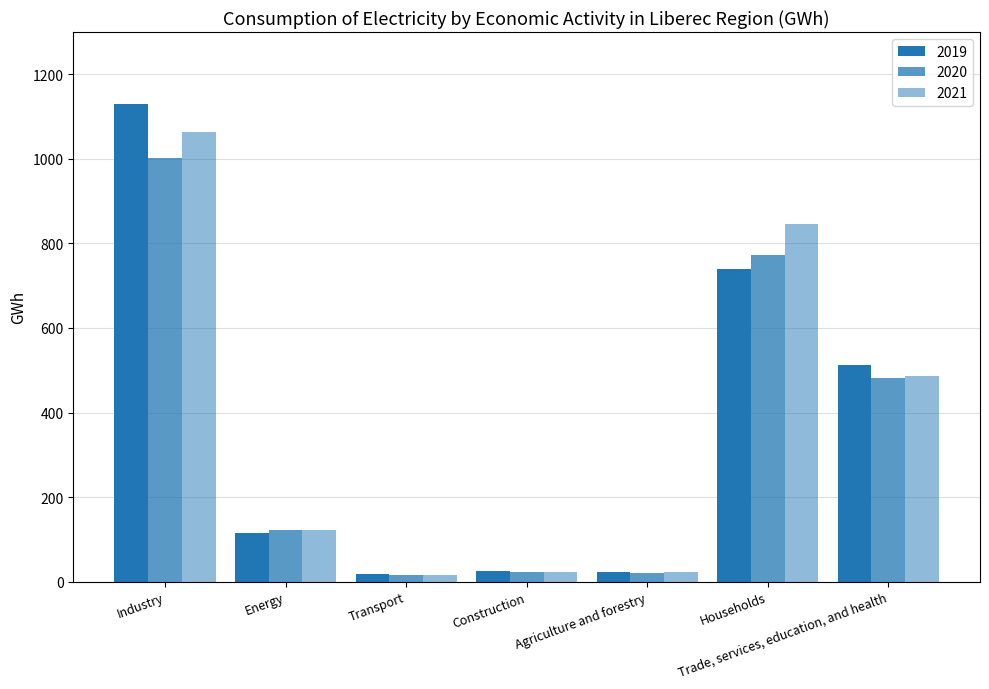

At which label does 2019 reach its peak?

Industry